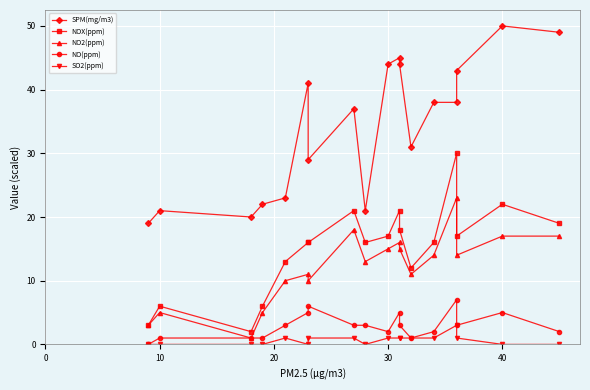

True or false: NO2(ppm) and SPM(mg/m3) cross at least once.

False